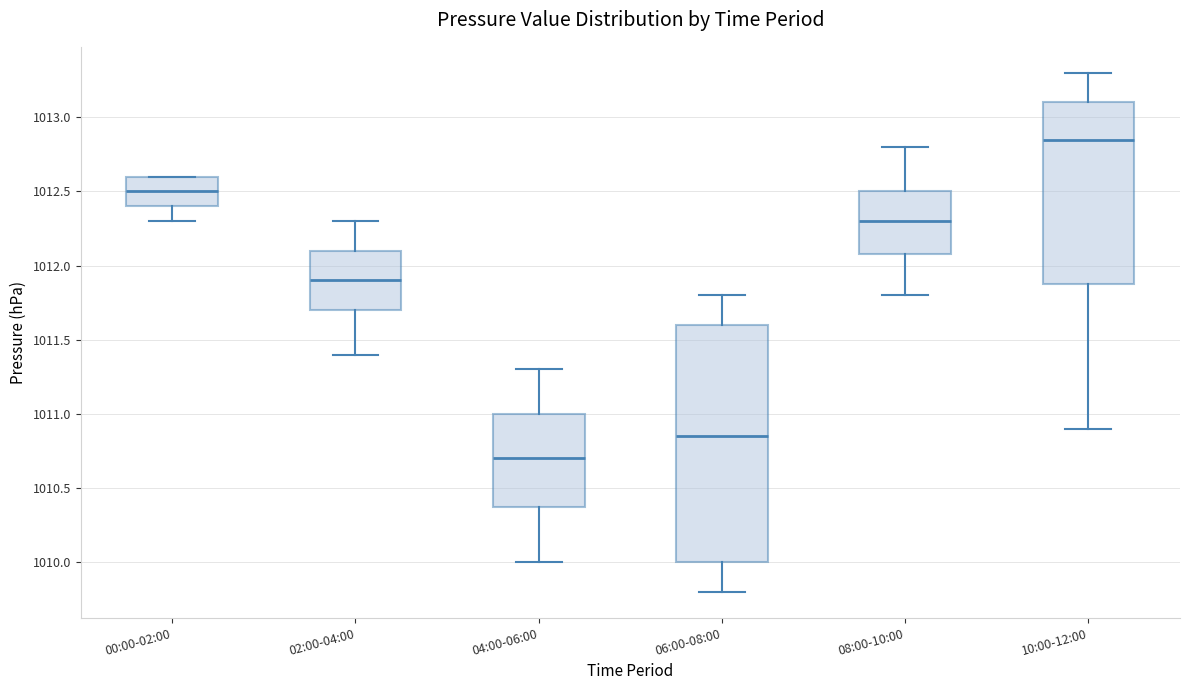

Reading left to right, read every box against the y-axis: the position of its median line, the range the box covers, and the ends of its whiskers. The values are not printed on the chart, so give them approximately, as read against the axis.

00:00-02:00: median 1012.50, box 1012.40 to 1012.60, whiskers 1012.30 to 1012.60
02:00-04:00: median 1011.90, box 1011.70 to 1012.10, whiskers 1011.40 to 1012.30
04:00-06:00: median 1010.70, box 1010.40 to 1011.00, whiskers 1010.00 to 1011.30
06:00-08:00: median 1010.85, box 1010.00 to 1011.60, whiskers 1009.80 to 1011.80
08:00-10:00: median 1012.30, box 1012.10 to 1012.50, whiskers 1011.80 to 1012.80
10:00-12:00: median 1012.85, box 1011.90 to 1013.10, whiskers 1010.90 to 1013.30